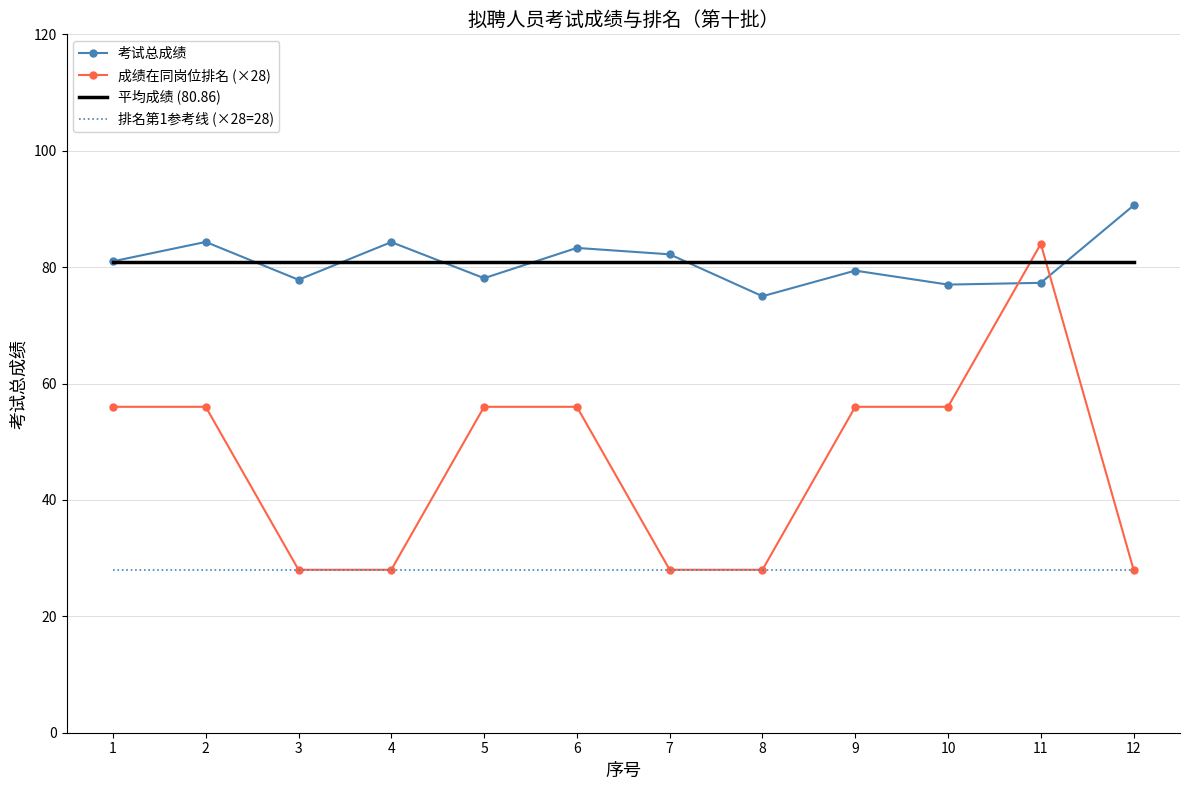

Between which two adjacent categories do 平均成绩 (80.86) and 成绩在同岗位排名 (×28) first intersect?

10 and 11